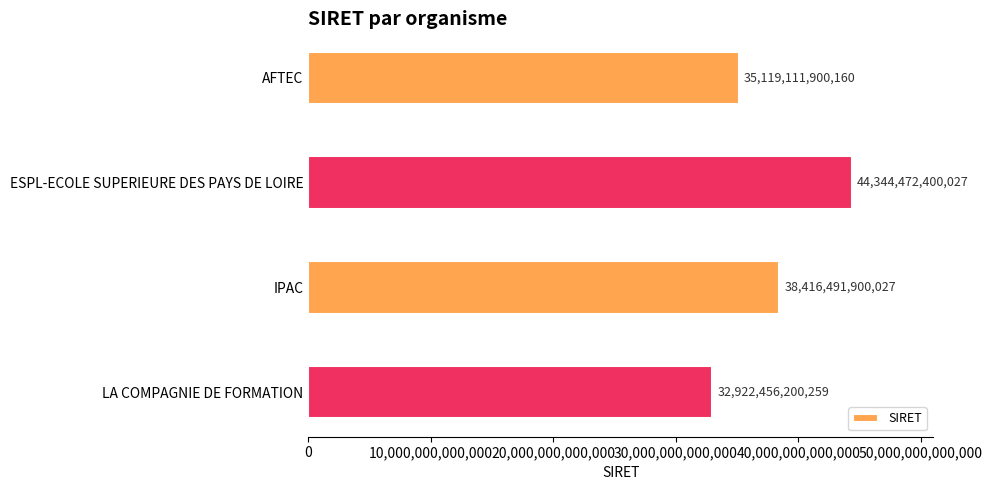

What is the difference between the maximum and second lowest values?

9225360499867